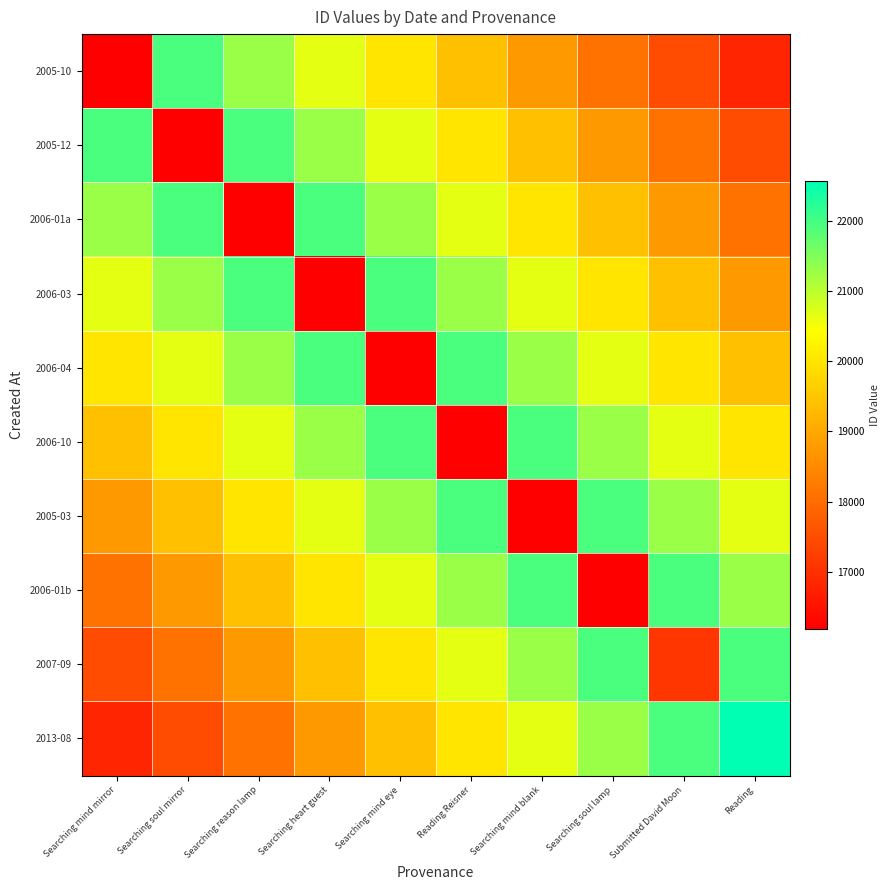

Reading left to right, extract all data points from this chart.

2005-10: Searching mind mirror=16192.0	Searching soul mirror=21925.9	Searching reason lamp=21288.8	Searching heart guest=20651.7	Searching mind eye=20014.6	Reading Reisner=19377.5	Searching mind blank=18740.4	Searching soul lamp=18103.3	Submitted David Moon=17466.2	Reading=16829.1
2005-12: Searching mind mirror=21925.9	Searching soul mirror=16193.0	Searching reason lamp=21925.9	Searching heart guest=21288.8	Searching mind eye=20651.7	Reading Reisner=20014.6	Searching mind blank=19377.5	Searching soul lamp=18740.4	Submitted David Moon=18103.3	Reading=17466.2
2006-01a: Searching mind mirror=21288.8	Searching soul mirror=21925.9	Searching reason lamp=16195.0	Searching heart guest=21925.9	Searching mind eye=21288.8	Reading Reisner=20651.7	Searching mind blank=20014.6	Searching soul lamp=19377.5	Submitted David Moon=18740.4	Reading=18103.3
2006-03: Searching mind mirror=20651.7	Searching soul mirror=21288.8	Searching reason lamp=21925.9	Searching heart guest=16196.0	Searching mind eye=21925.9	Reading Reisner=21288.8	Searching mind blank=20651.7	Searching soul lamp=20014.6	Submitted David Moon=19377.5	Reading=18740.4
2006-04: Searching mind mirror=20014.6	Searching soul mirror=20651.7	Searching reason lamp=21288.8	Searching heart guest=21925.9	Searching mind eye=16198.0	Reading Reisner=21925.9	Searching mind blank=21288.8	Searching soul lamp=20651.7	Submitted David Moon=20014.6	Reading=19377.5
2006-10: Searching mind mirror=19377.5	Searching soul mirror=20014.6	Searching reason lamp=20651.7	Searching heart guest=21288.8	Searching mind eye=21925.9	Reading Reisner=16199.0	Searching mind blank=21925.9	Searching soul lamp=21288.8	Submitted David Moon=20651.7	Reading=20014.6
2005-03: Searching mind mirror=18740.4	Searching soul mirror=19377.5	Searching reason lamp=20014.6	Searching heart guest=20651.7	Searching mind eye=21288.8	Reading Reisner=21925.9	Searching mind blank=16204.0	Searching soul lamp=21925.9	Submitted David Moon=21288.8	Reading=20651.7
2006-01b: Searching mind mirror=18103.3	Searching soul mirror=18740.4	Searching reason lamp=19377.5	Searching heart guest=20014.6	Searching mind eye=20651.7	Reading Reisner=21288.8	Searching mind blank=21925.9	Searching soul lamp=16208.0	Submitted David Moon=21925.9	Reading=21288.8
2007-09: Searching mind mirror=17466.2	Searching soul mirror=18103.3	Searching reason lamp=18740.4	Searching heart guest=19377.5	Searching mind eye=20014.6	Reading Reisner=20651.7	Searching mind blank=21288.8	Searching soul lamp=21925.9	Submitted David Moon=17099.0	Reading=21925.9
2013-08: Searching mind mirror=16829.1	Searching soul mirror=17466.2	Searching reason lamp=18103.3	Searching heart guest=18740.4	Searching mind eye=19377.5	Reading Reisner=20014.6	Searching mind blank=20651.7	Searching soul lamp=21288.8	Submitted David Moon=21925.9	Reading=22563.0